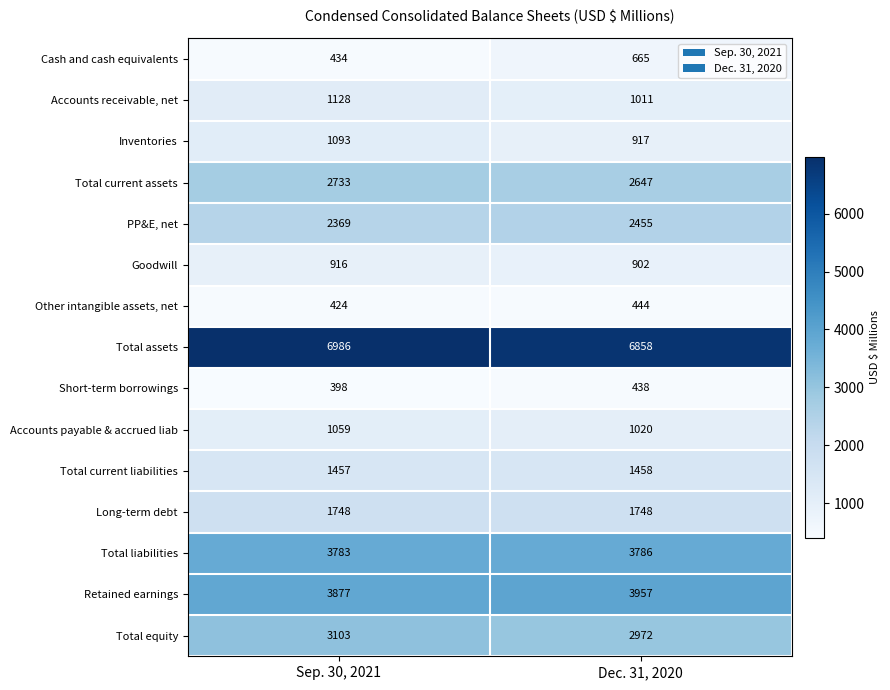

Which series has the largest total across all categories?

Total assets